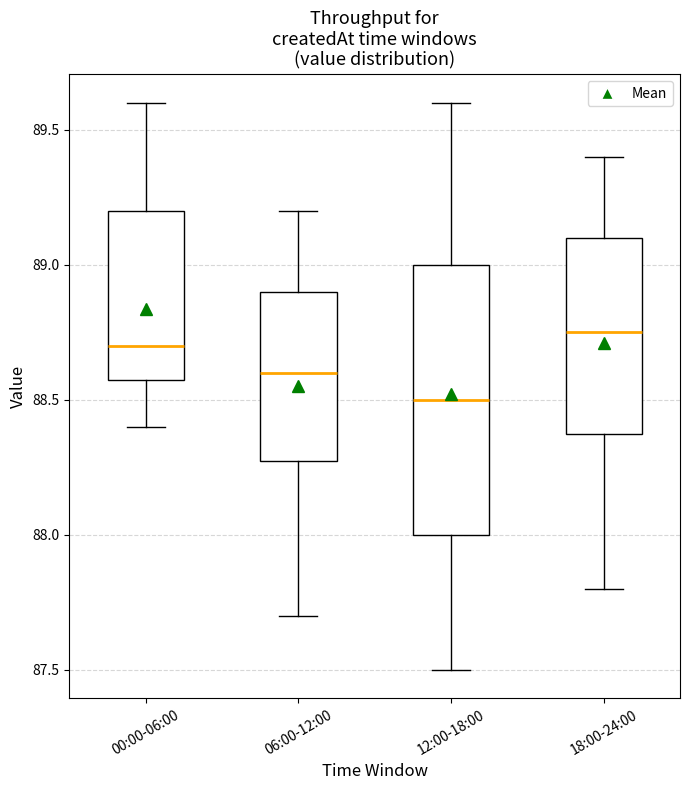

Reading left to right, transcribe this box plot: for each box, give where its median line is, the range the box spans, and where its two whiskers end, as read against the y-axis. The values are not printed on the chart, so give them approximately, as read against the axis.

00:00-06:00: median 88.70, box 88.60 to 89.20, whiskers 88.40 to 89.60
06:00-12:00: median 88.60, box 88.30 to 88.90, whiskers 87.70 to 89.20
12:00-18:00: median 88.50, box 88.00 to 89.00, whiskers 87.50 to 89.60
18:00-24:00: median 88.75, box 88.40 to 89.10, whiskers 87.80 to 89.40